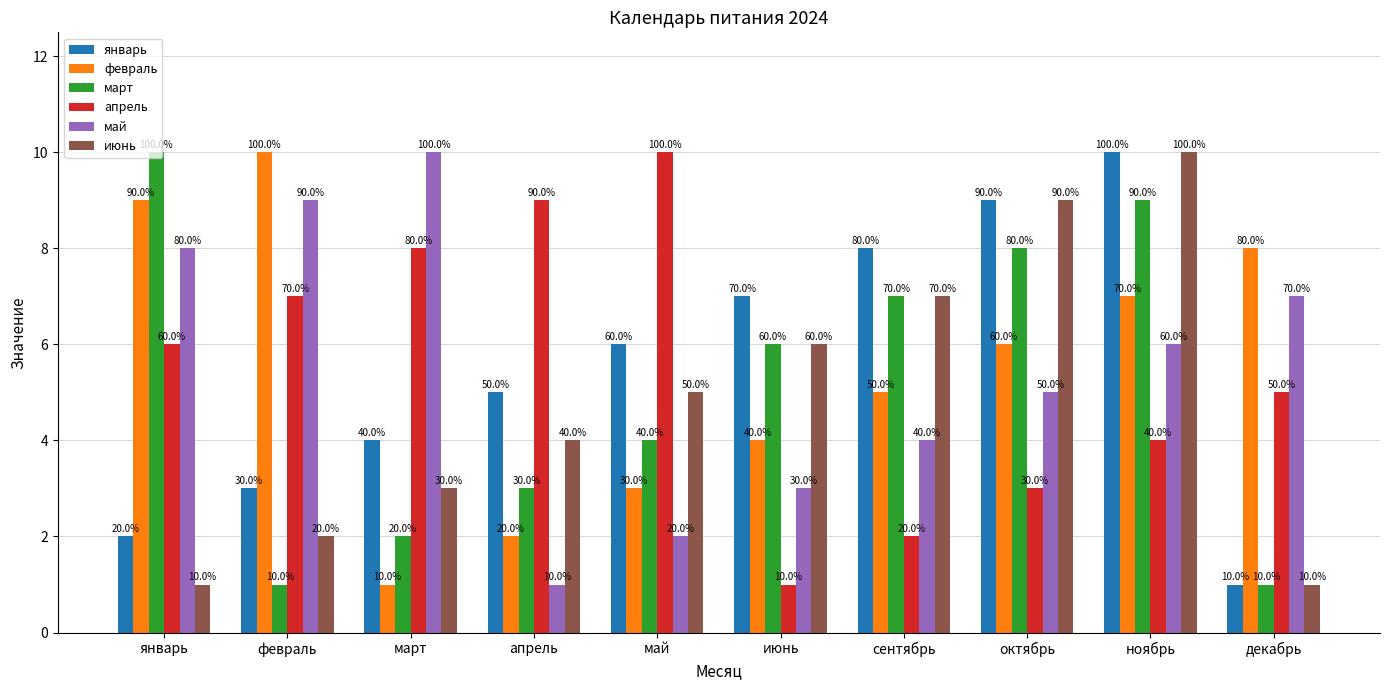

How many bars are there in total?

60